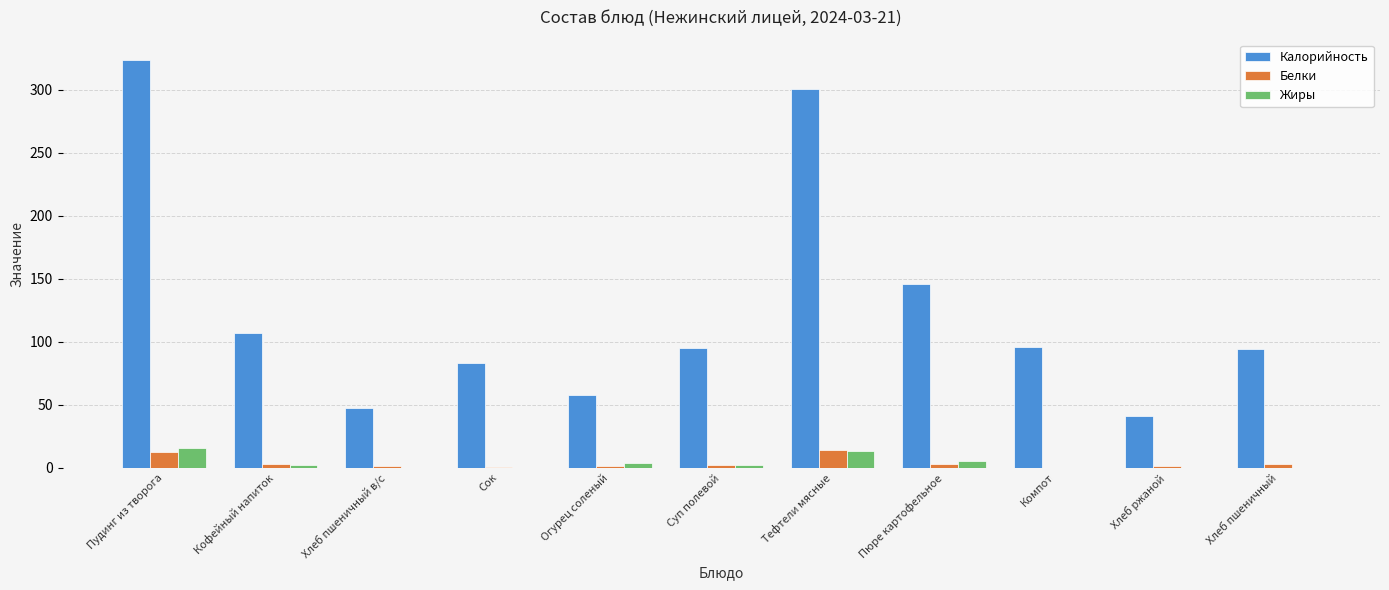

Where is Калорийность nearest to the value 182?

Пюре картофельное